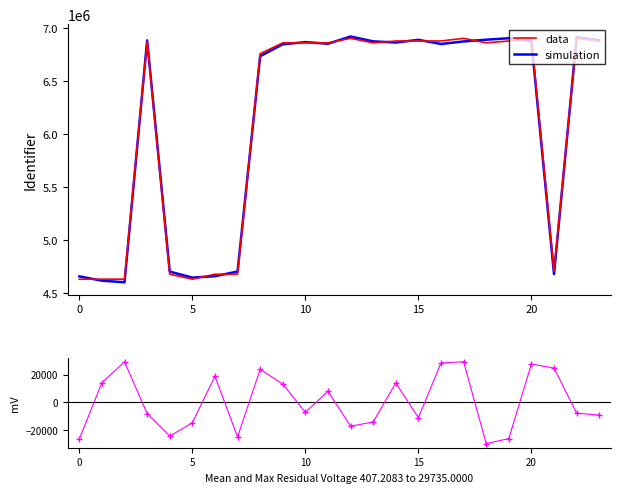

Reading left to right, transcribe all the data shown in this chart.

data: 4627516	4627528	4627729	6871162	4674414	4627777	4674427	4674431	6754318	6855874	6855887	6855888	6898617	6855875	6873297	6873424	6873612	6898619	6855876	6873614	6898621	4700114	6900315	6871166
simulation: 4653938	4613323	4598589	6879320	4698757	4642509	4655711	4699317	6730583	6842724	6863081	6847850	6915808	6870006	6859320	6884514	6845297	6869388	6885611	6899715	6871054	4675425	6908134	6880354
residual: -26422	14205	29140	-8158	-24343	-14732	18716	-24886	23735	13150	-7194	8038	-17191	-14131	13977	-11090	28315	29231	-29735	-26101	27567	24689	-7819	-9188